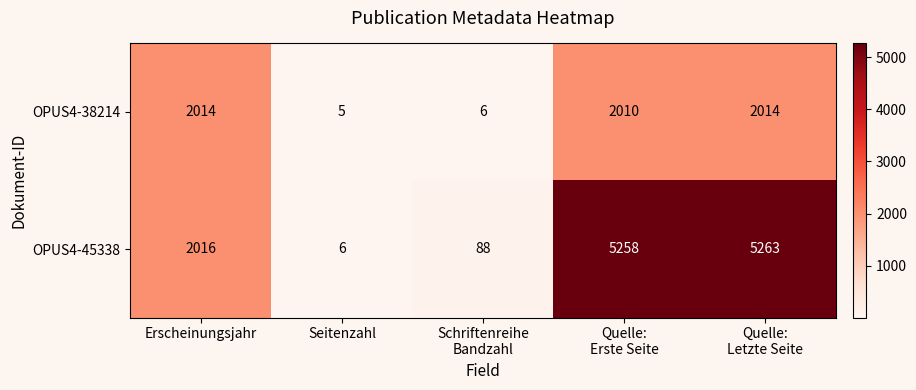

At how many categories does at least one series exceed 3236?

2